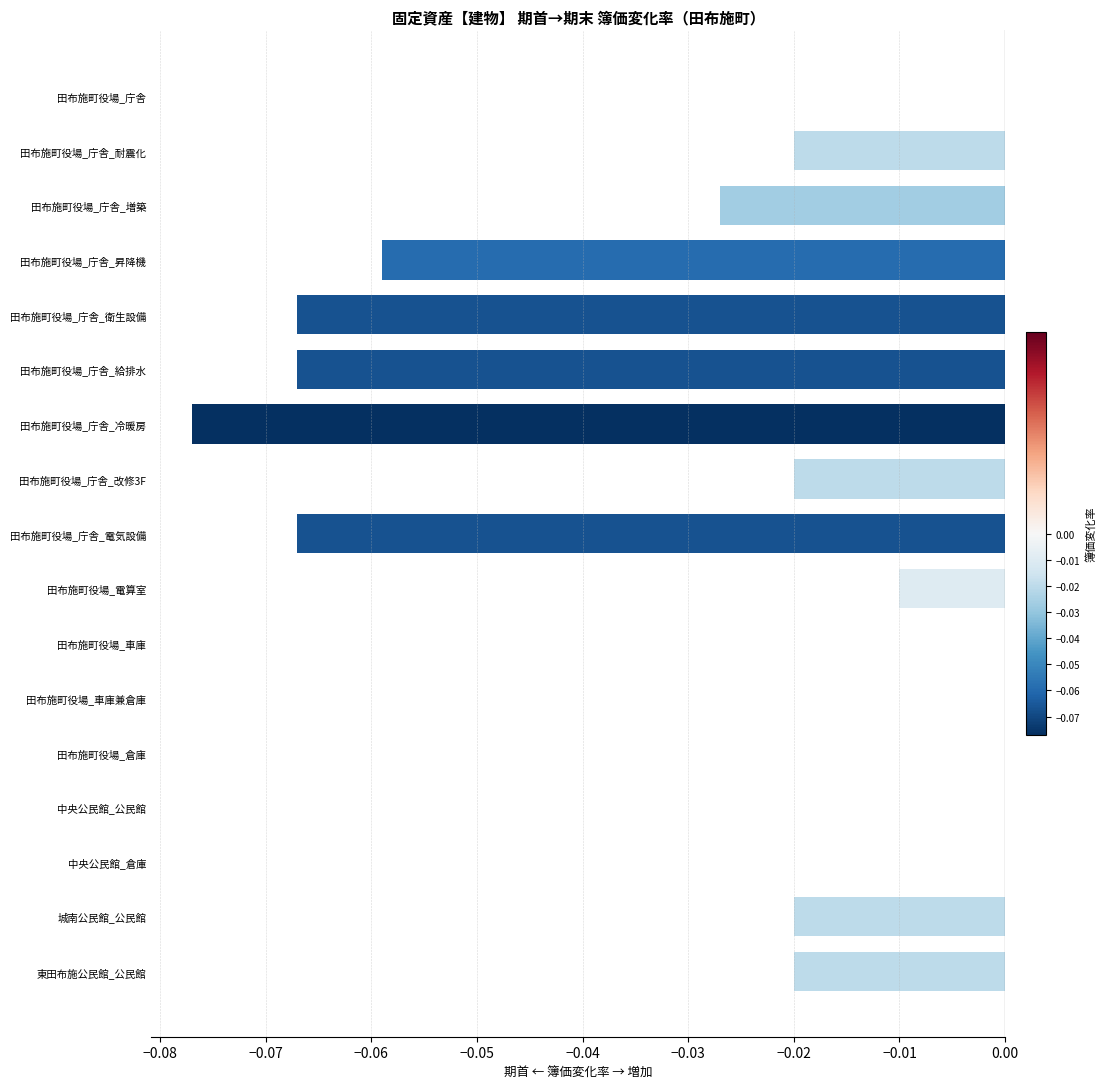

What is the sum of all values?

-0.5